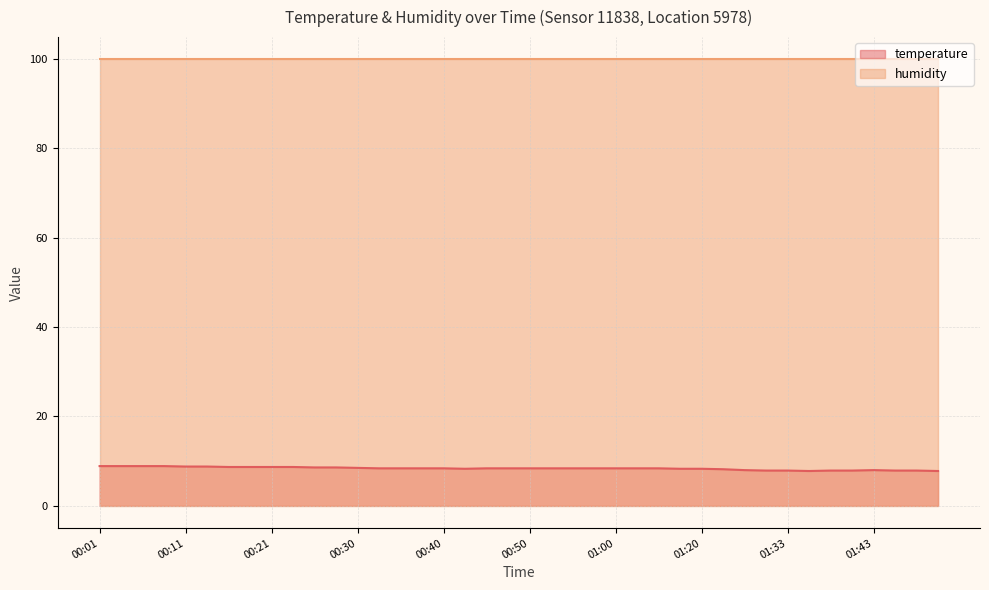

Reading right to left, extract all data points from this chart.

7.8	7.9	7.9	8.0	7.9	7.9	7.8	7.9	7.9	8.0	8.2	8.3	8.3	8.4	8.4	8.4	8.4	8.4	8.4	8.4	8.4	8.4	8.3	8.4	8.4	8.4	8.4	8.5	8.6	8.6	8.7	8.7	8.7	8.7	8.8	8.8	8.9	8.9	8.9	8.9